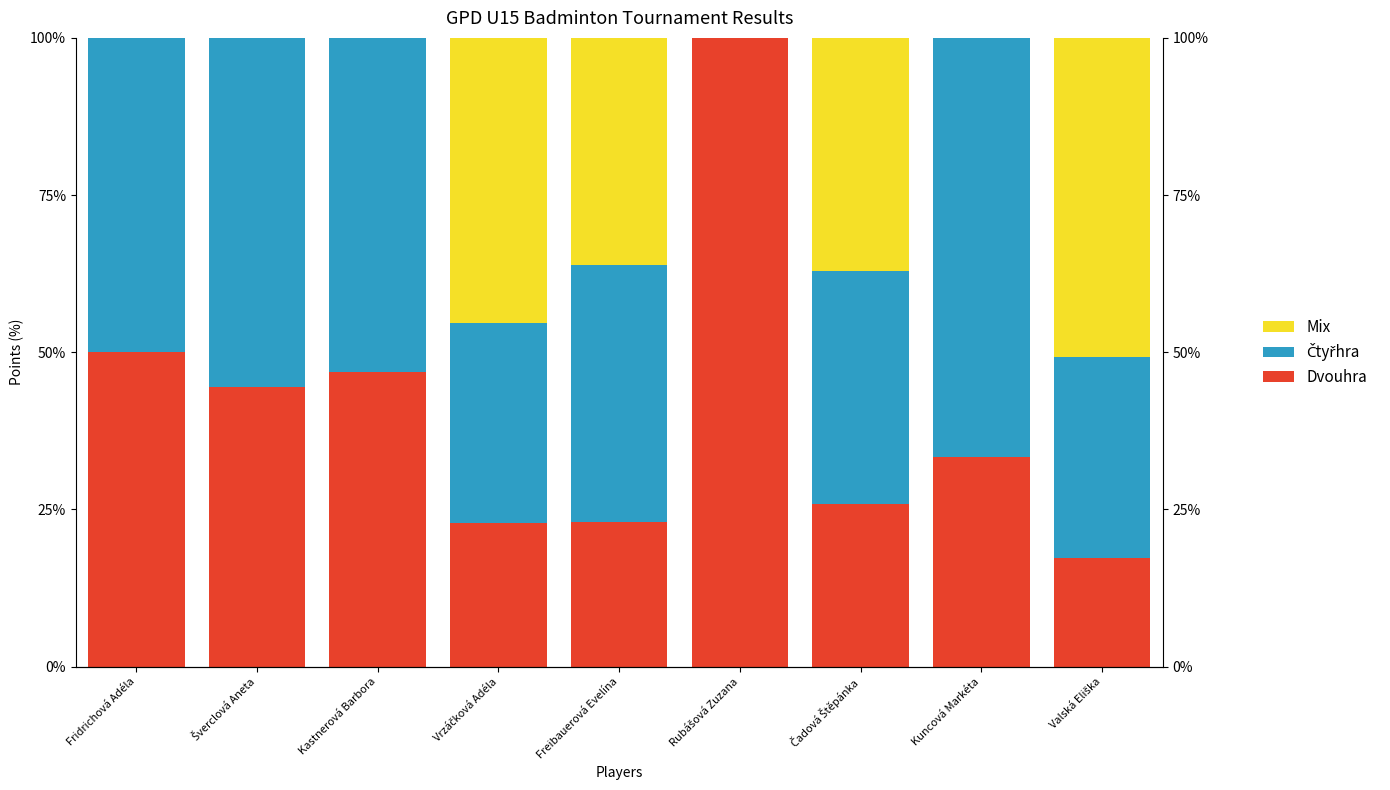

The Dvouhra series shows 23.0 at Freibauerová Evelína. True or false?

True